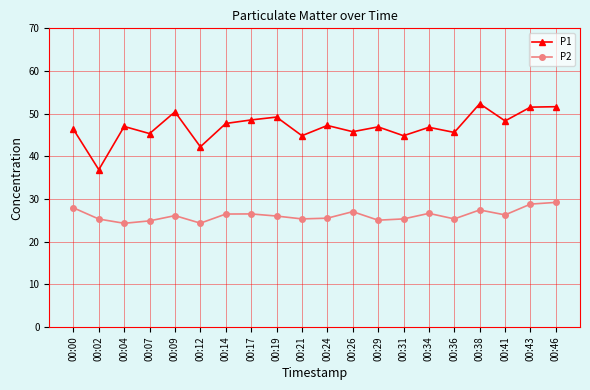

True or false: P2 and P1 intersect in this chart.

False